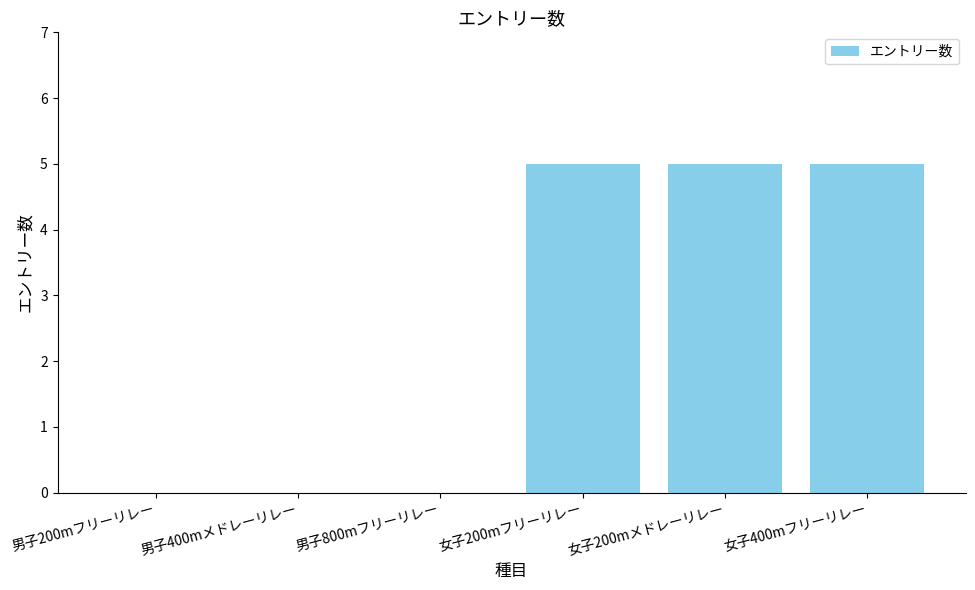

Between 女子400mフリーリレー and 男子800mフリーリレー, which is larger?

女子400mフリーリレー